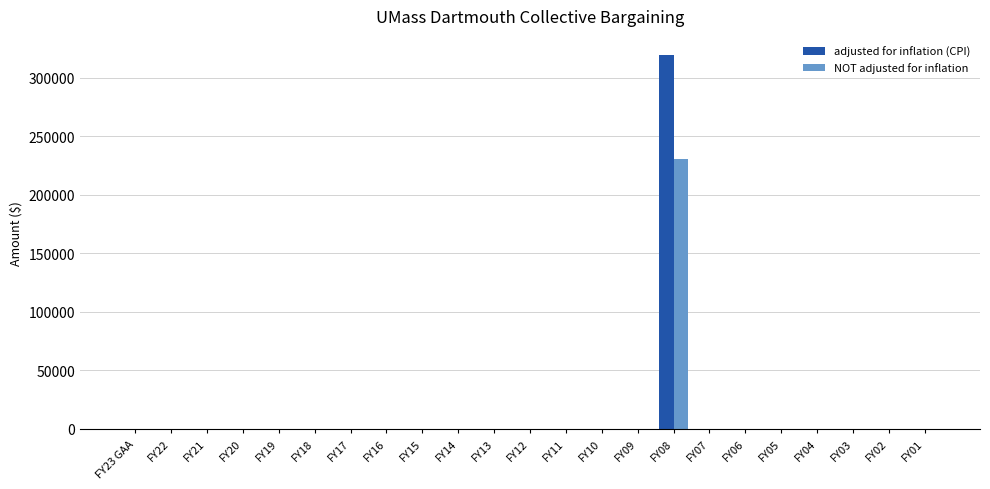

How many distinct data groups are displayed?

2